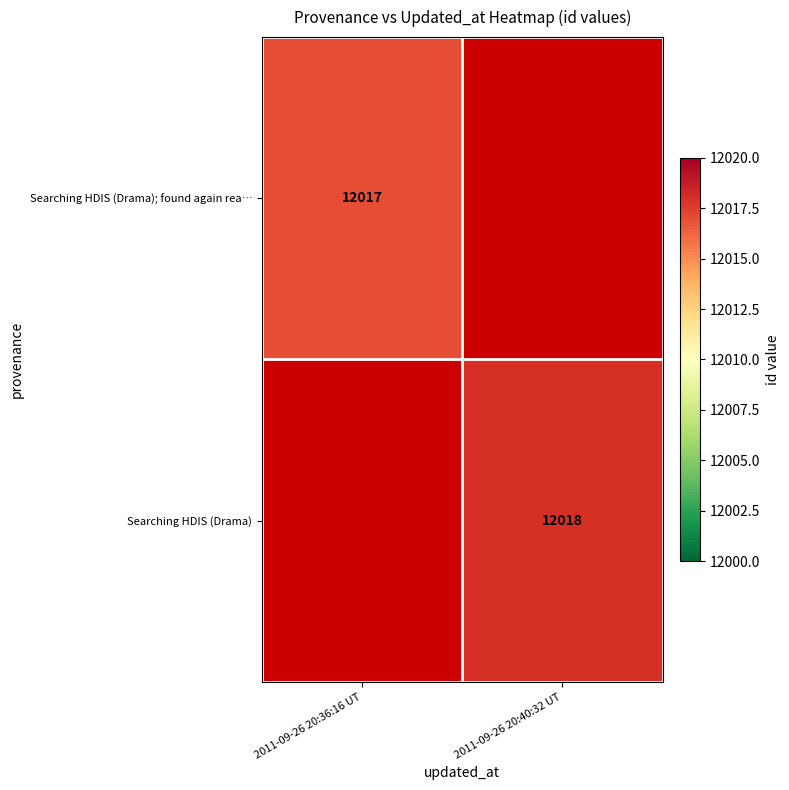

The Searching HDIS (Drama) series shows 12018 at 2011-09-26 20:40:32 UT. True or false?

True